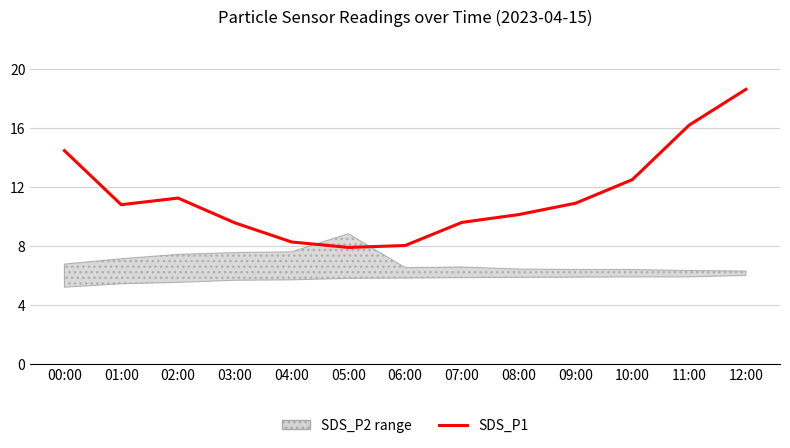

How many lines are shown in the chart?

1